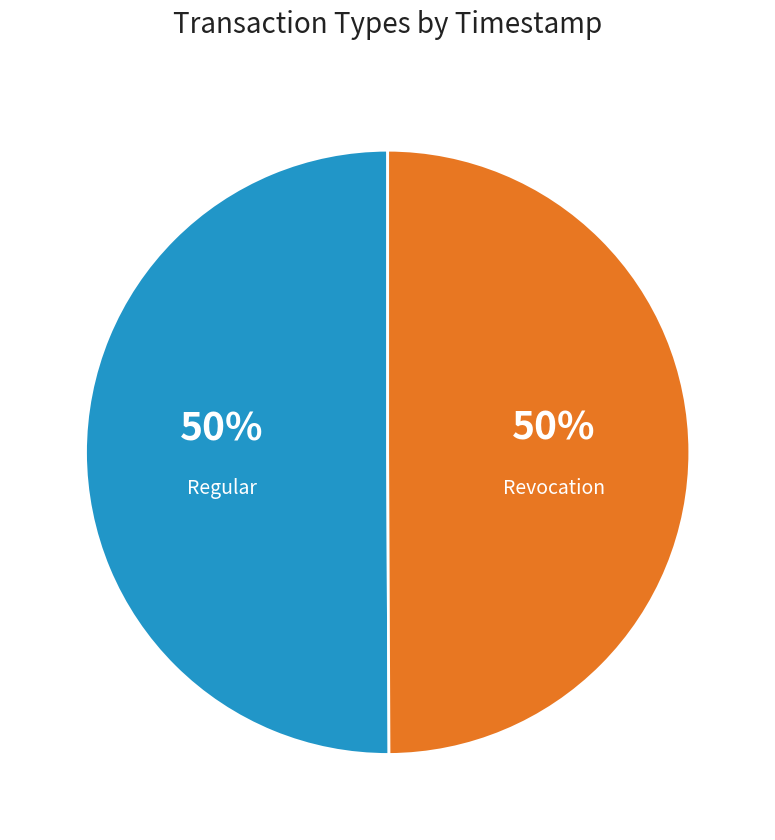

True or false: Regular accounts for 36% of the total.

False